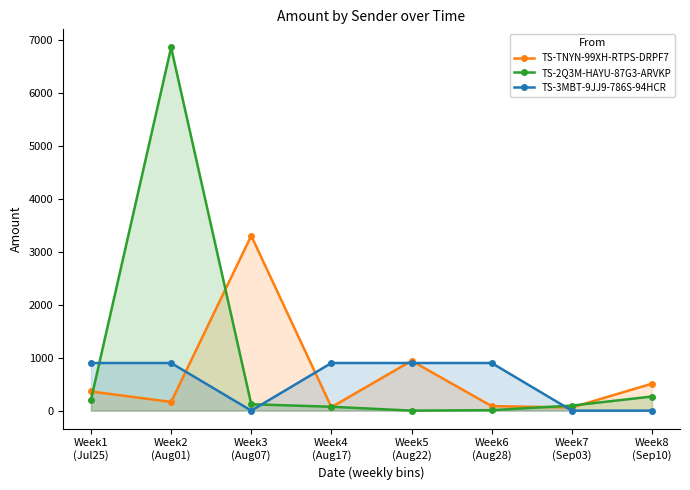

At Week2
(Aug01), list the series in order from smallest to largest.

TS-TNYN-99XH-RTPS-DRPF7, TS-3MBT-9JJ9-786S-94HCR, TS-2Q3M-HAYU-87G3-ARVKP